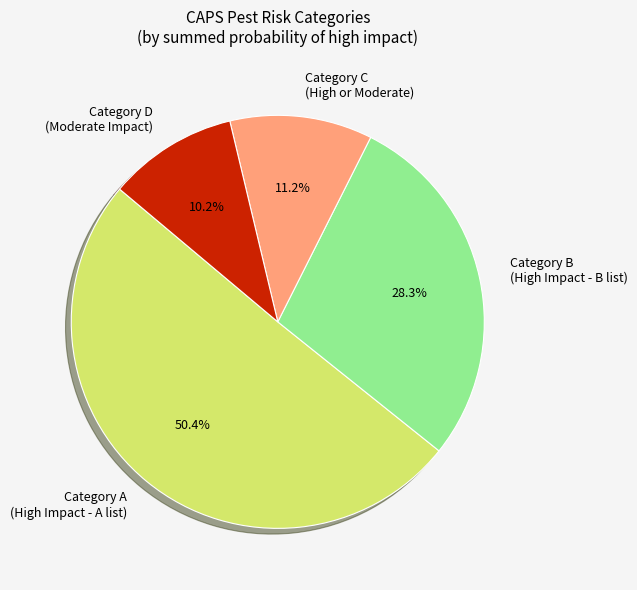

Which has a higher value, Category D (Moderate Impact) or Category A (High Impact - A list)?

Category A (High Impact - A list)